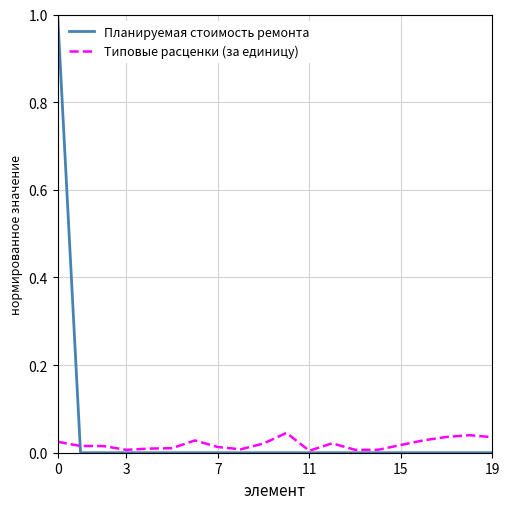

Which series has the widest spread of values?

Планируемая стоимость ремонта